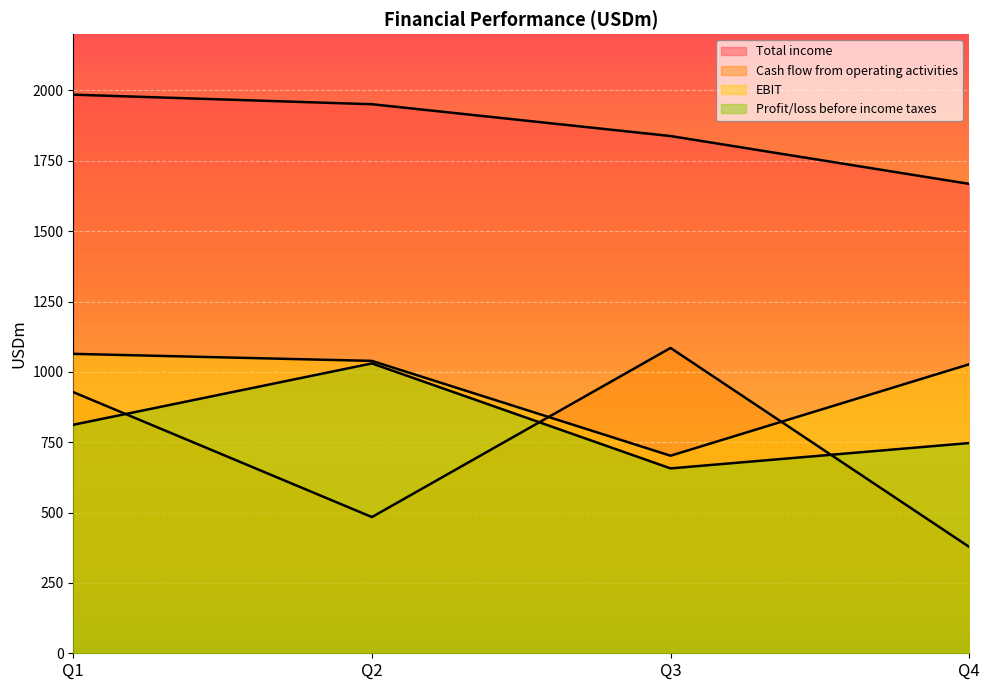

At how many categories does at least one series exceed 1843?

2